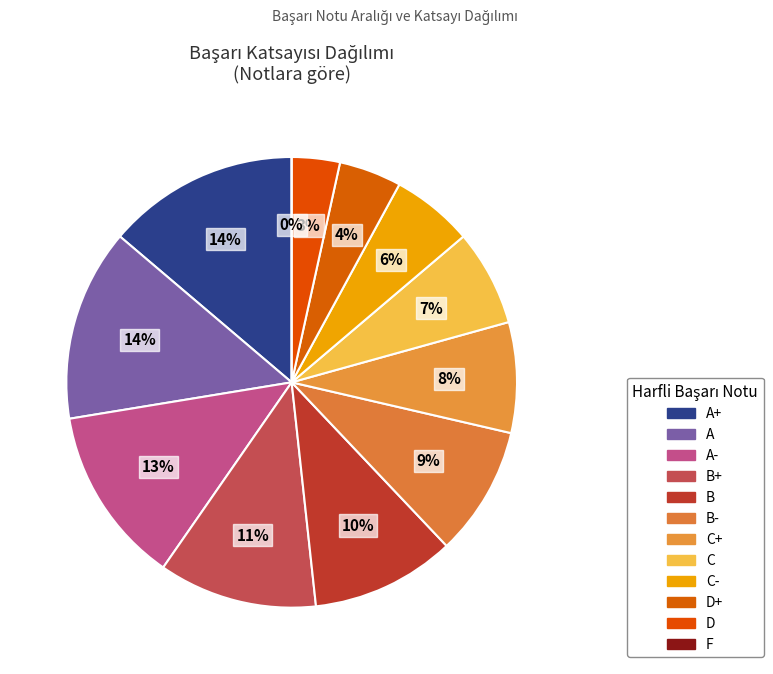

Is B the majority of the pie?

No